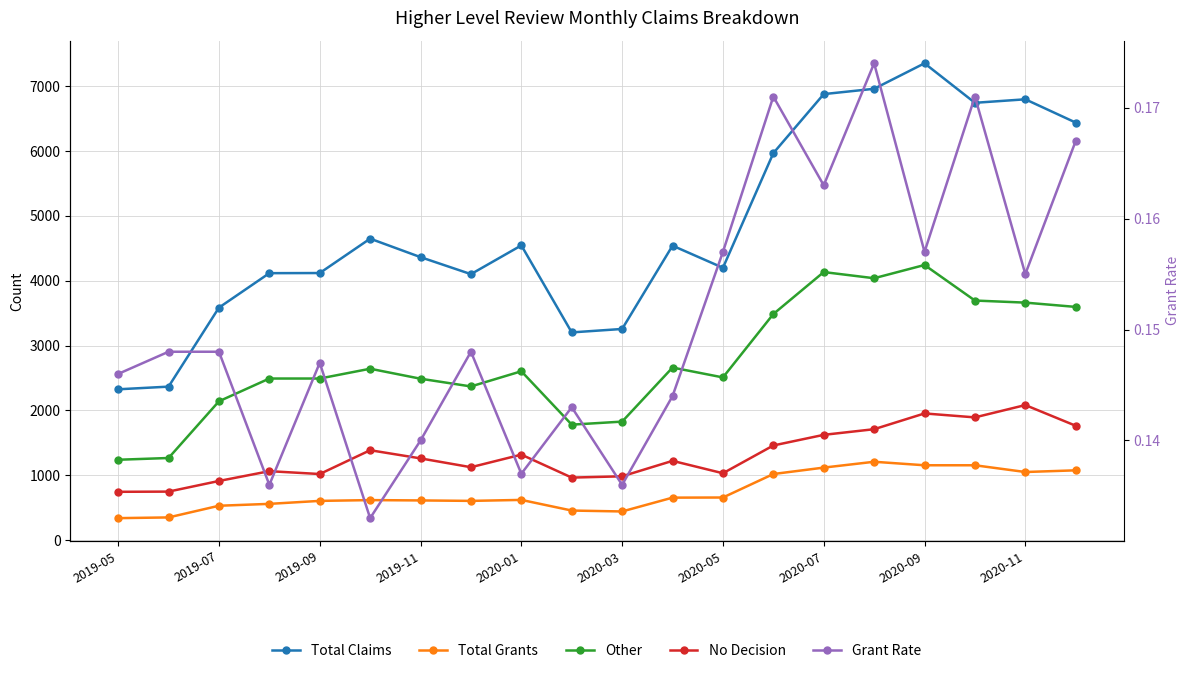

Between 2020-09 and 2020-11, which series saw the biggest shift?

Other